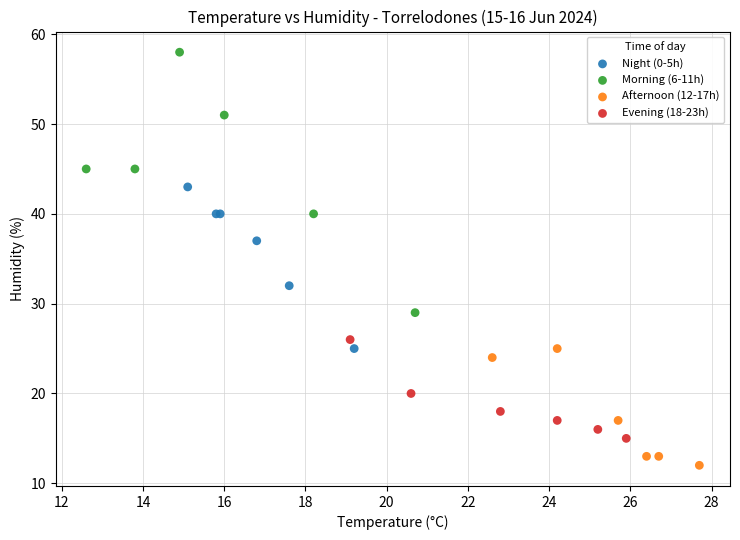

Which series has the widest spread of Y values?

Morning (6-11h)